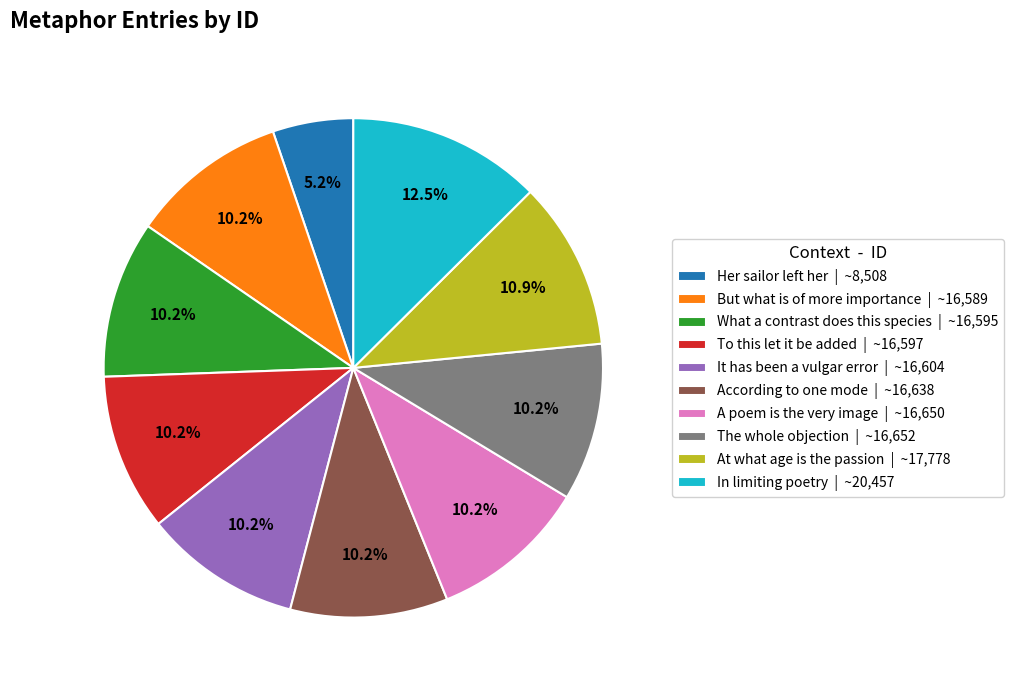

Does At what age is the passion account for over 50% of the chart?

No